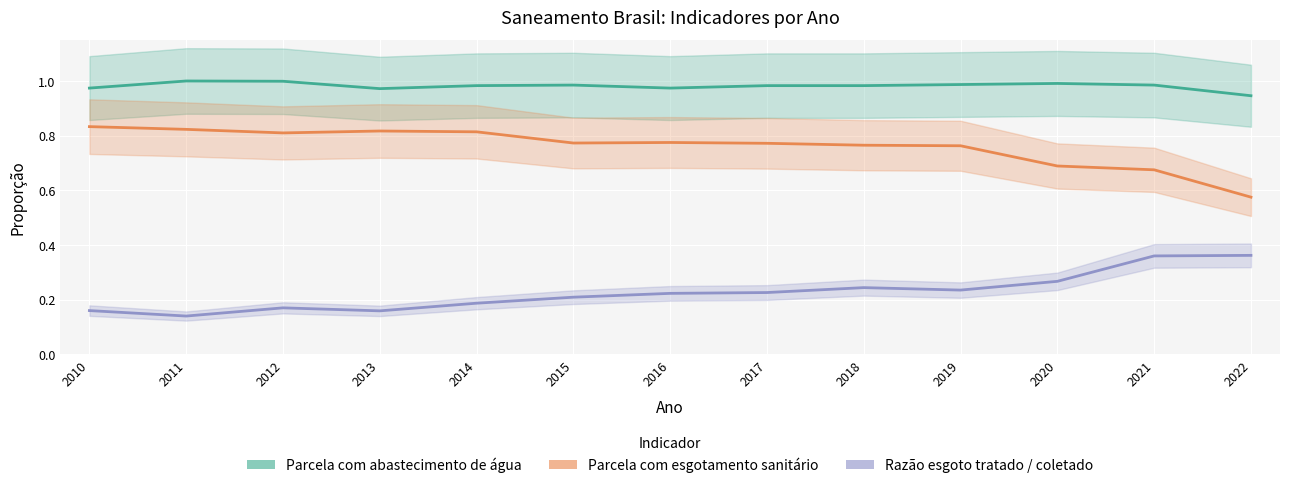

What is the minimum value for Parcela com esgotamento sanitário?

0.6